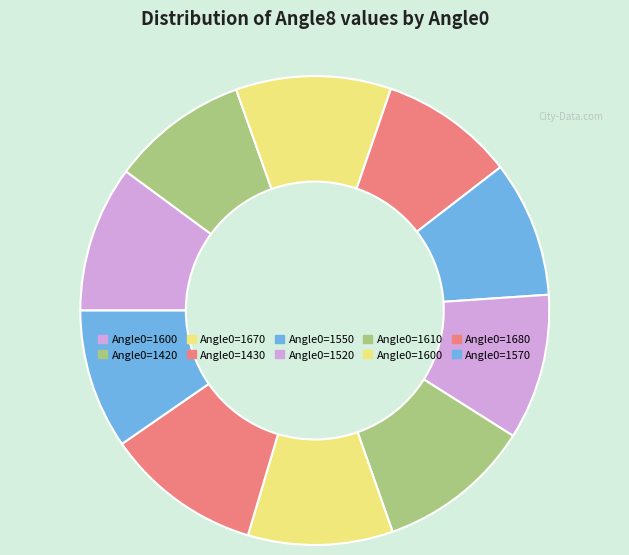

Count the number of slices in the pie.

10